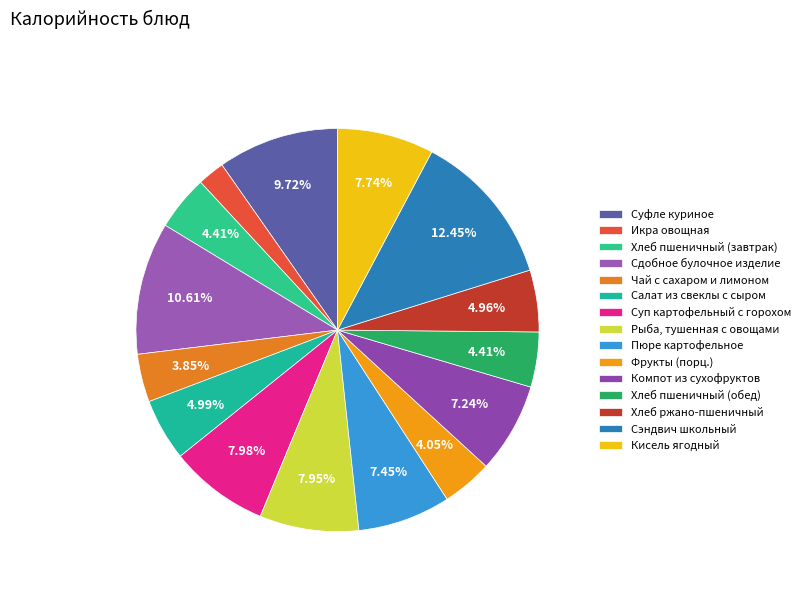

How many slices are in this pie chart?

15